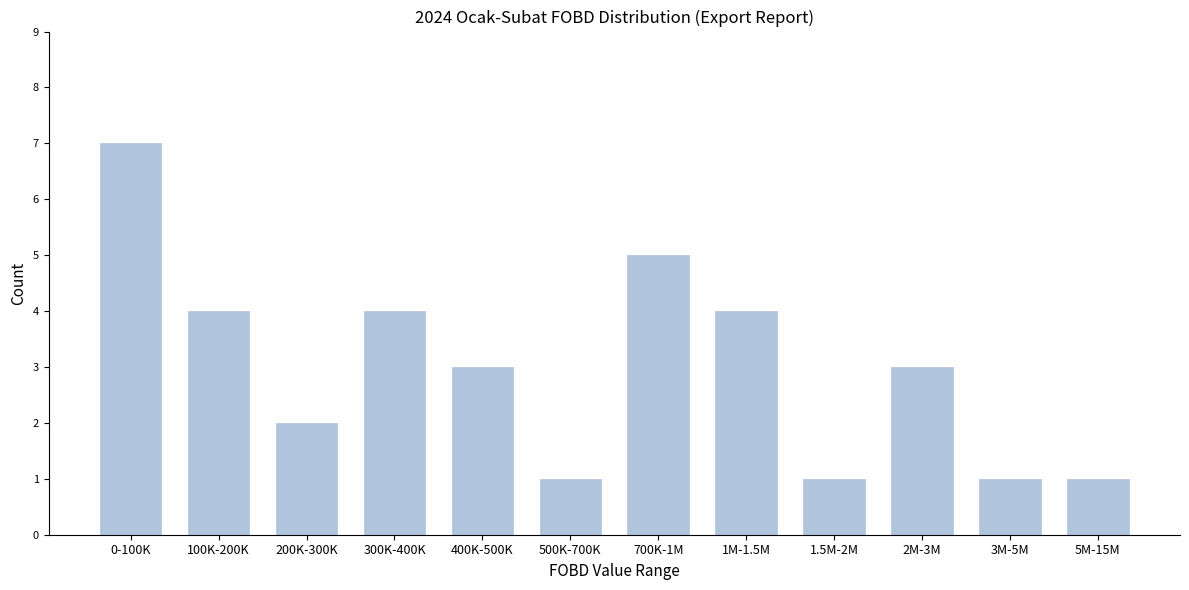

Reading left to right, what are all the values shown in this chart?

7	4	2	4	3	1	5	4	1	3	1	1